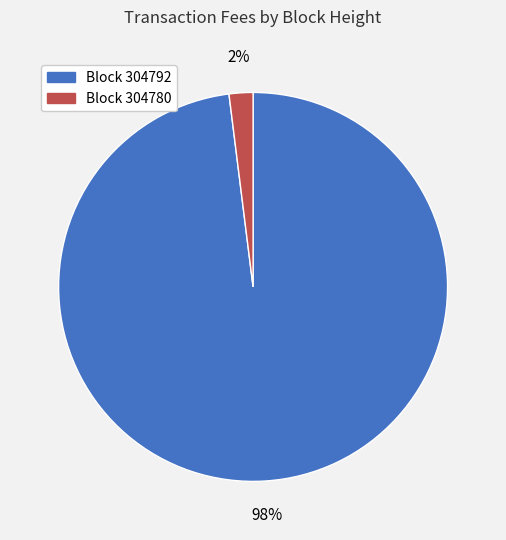

Is there any slice that represents more than half of the pie?

Yes